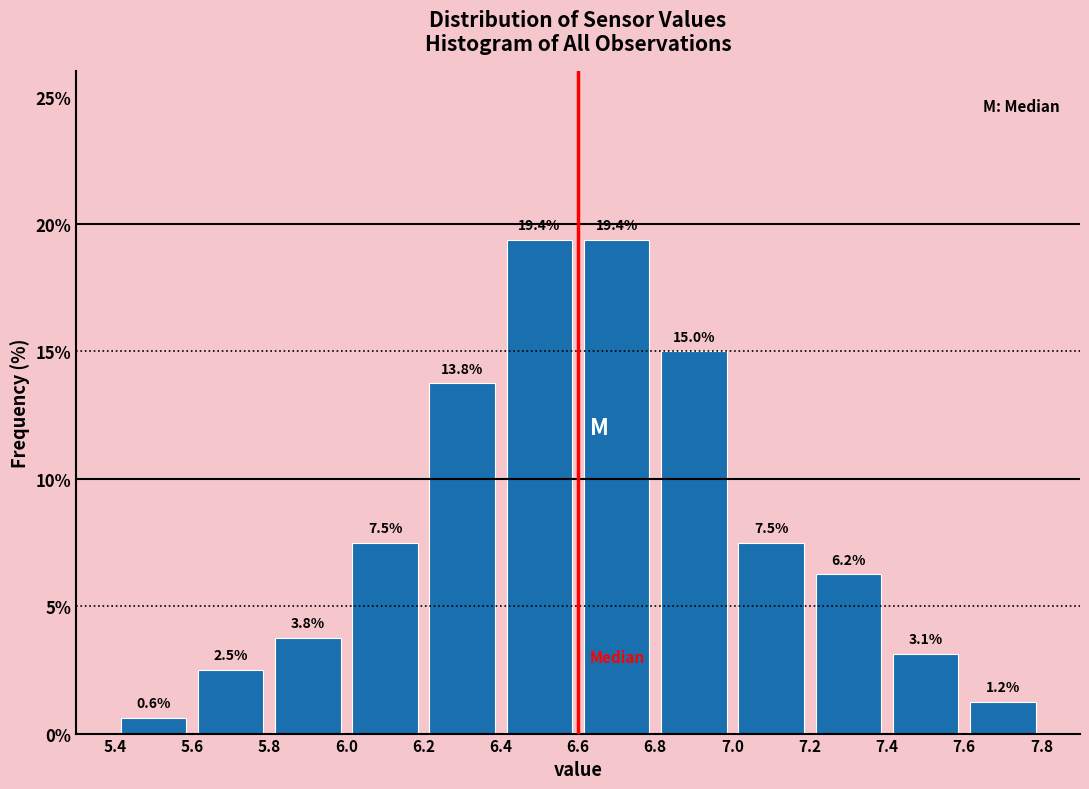

Reading left to right, list every bar in this chart as the range it spans on the x-axis followed by its height.

5.4 to 5.6: 0.6
5.6 to 5.8: 2.5
5.8 to 6.0: 3.8
6.0 to 6.2: 7.5
6.2 to 6.4: 13.8
6.4 to 6.6: 19.4
6.6 to 6.8: 19.4
6.8 to 7.0: 15.0
7.0 to 7.2: 7.5
7.2 to 7.4: 6.2
7.4 to 7.6: 3.1
7.6 to 7.8: 1.2